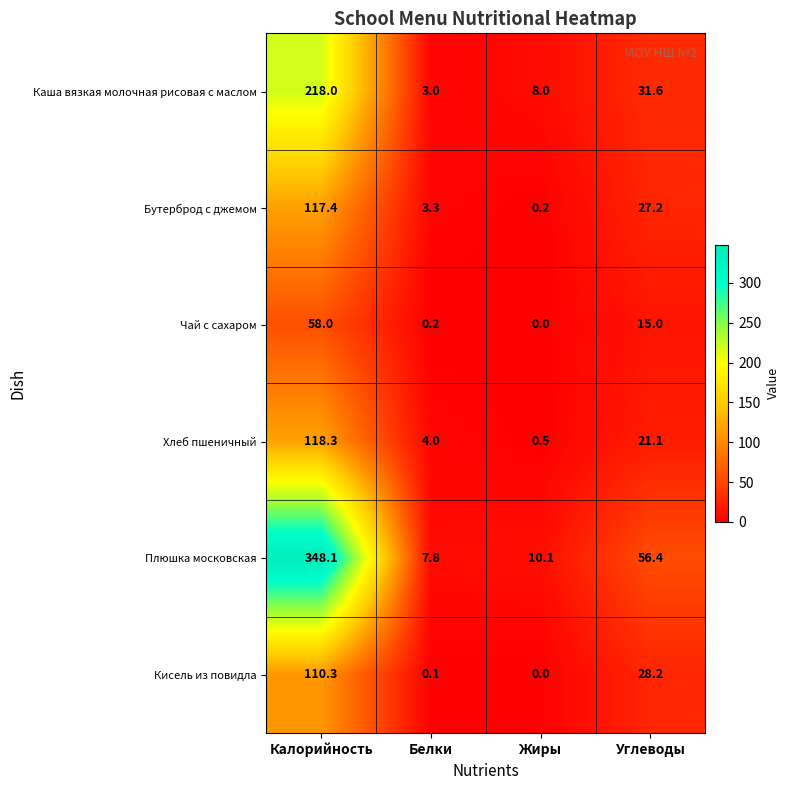

At which label does Каша вязкая молочная рисовая с маслом first exceed 31?

Калорийность